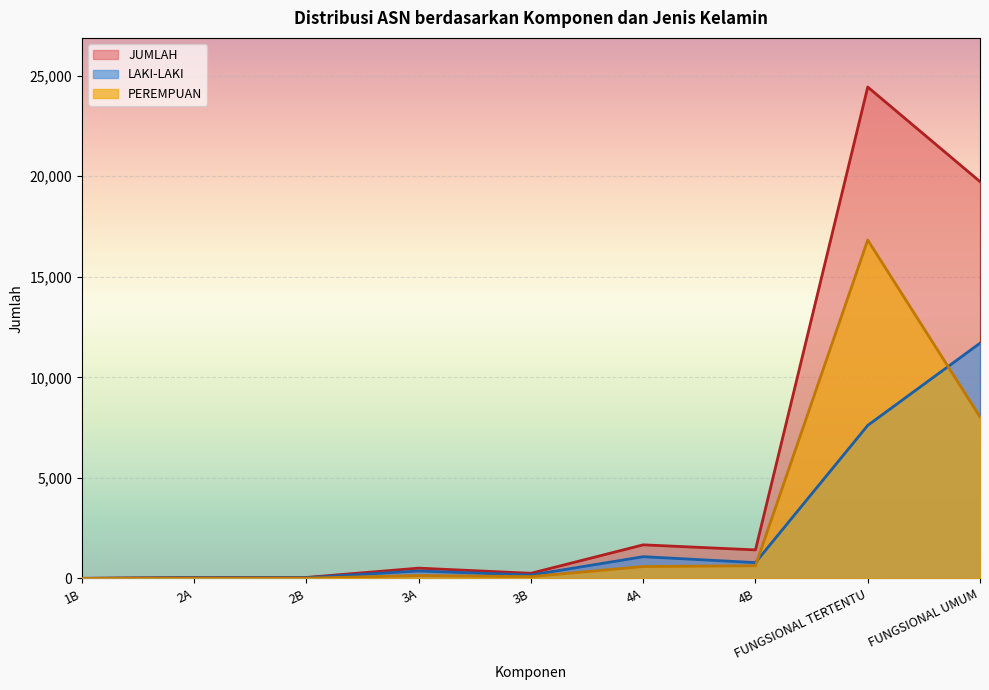

Which category has the highest value in the PEREMPUAN series?

FUNGSIONAL TERTENTU